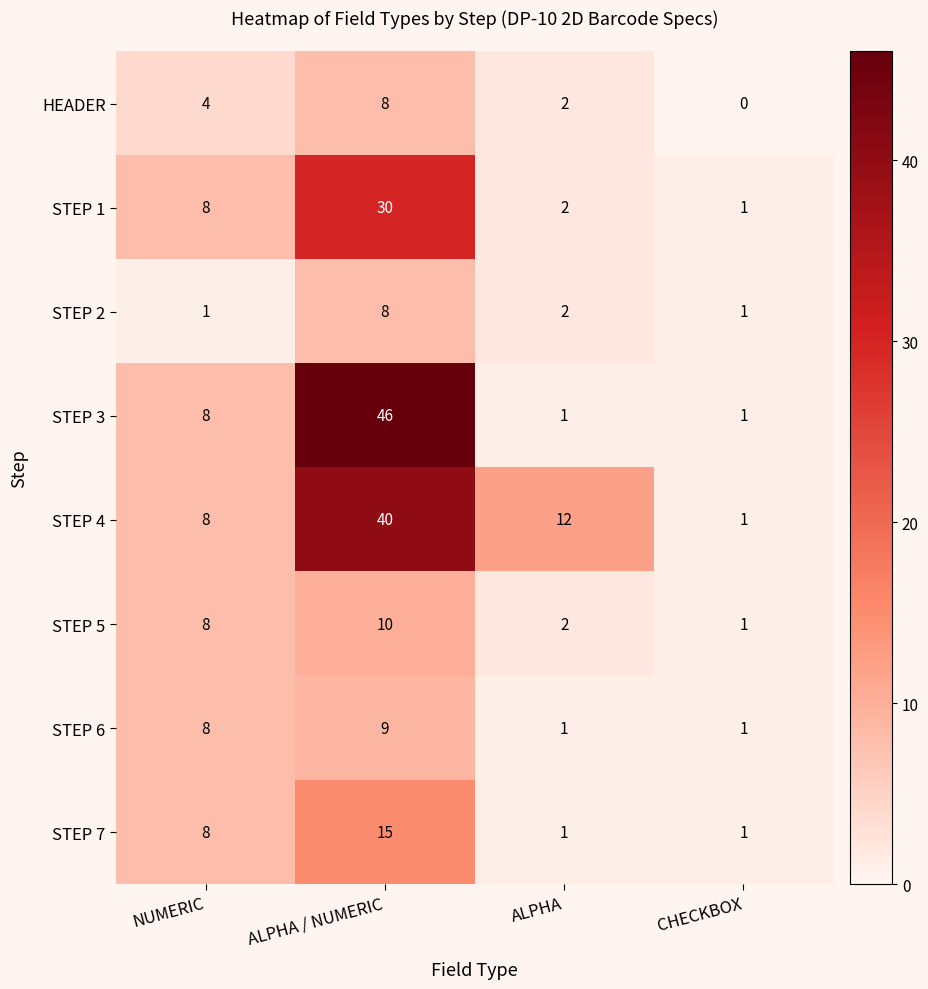

Rank the categories by STEP 1 value from lowest to highest.

CHECKBOX, ALPHA, NUMERIC, ALPHA / NUMERIC